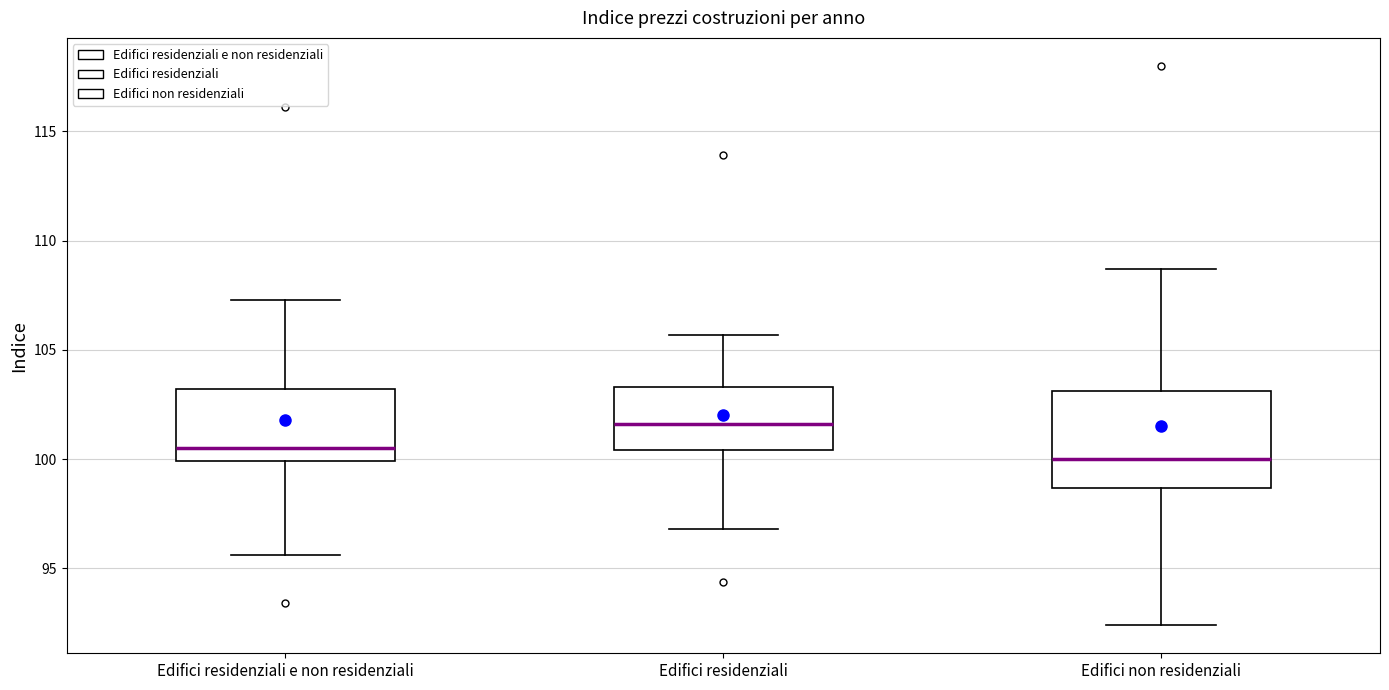

Comparing the boxes themselves (not the whiskers), which one is the tallest?

Edifici non residenziali